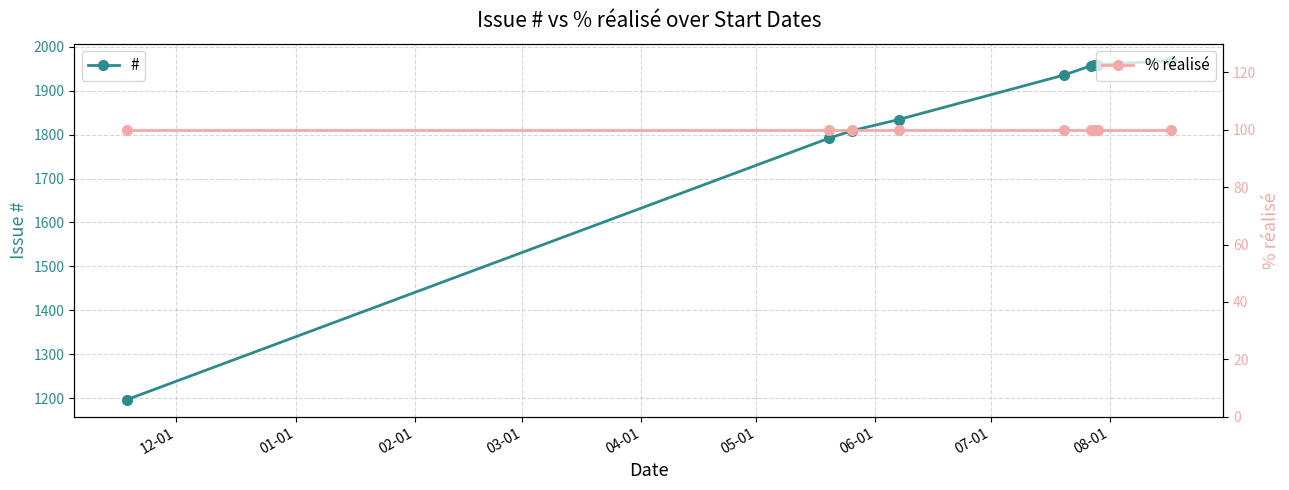

What is the minimum value for #?

1197